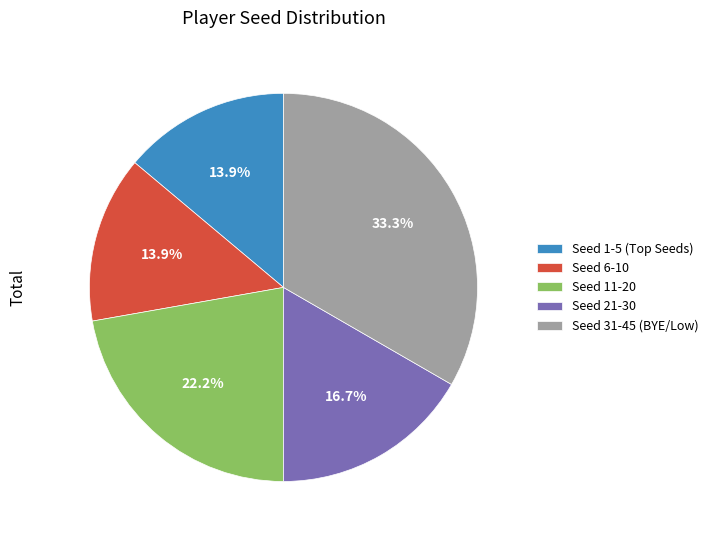

Is there a majority slice in this chart?

No